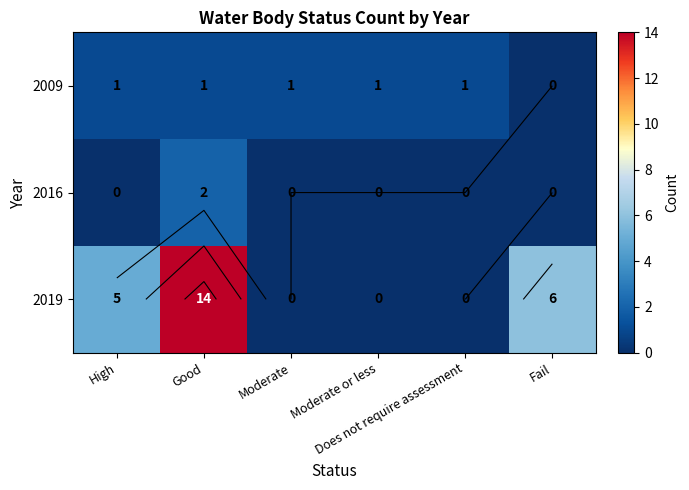

How many data points in 2009 are less than 1?

1